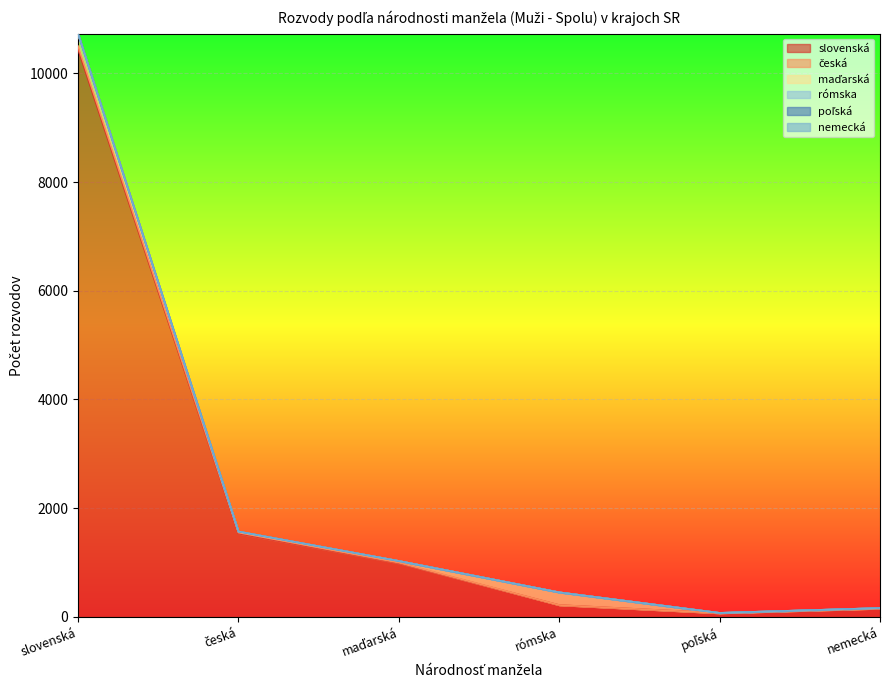

True or false: nemecká and slovenská cross at least once.

False